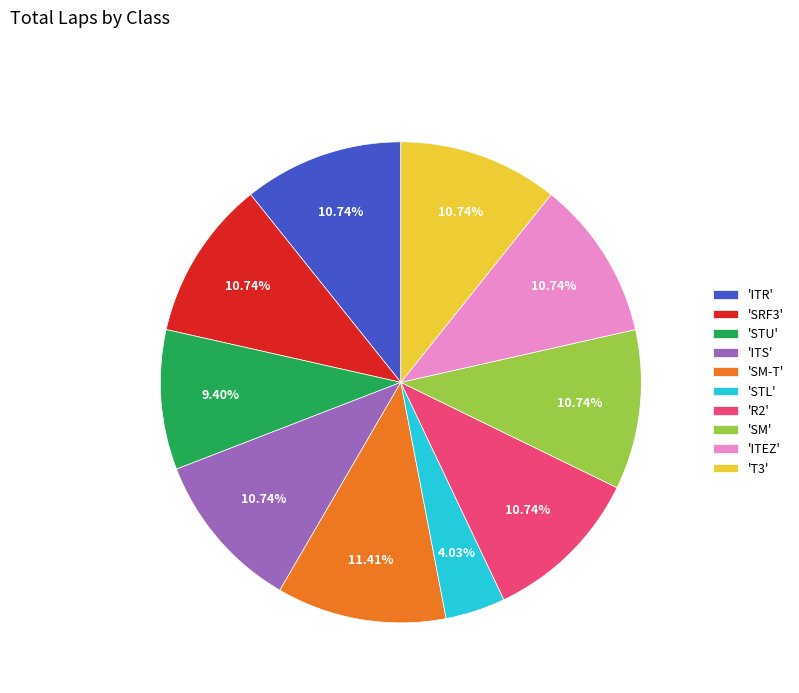

Is there any slice that represents more than half of the pie?

No